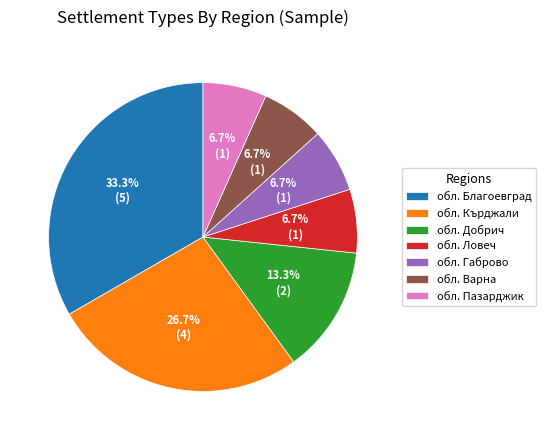

What is the ratio of the value at обл. Варна to the value at обл. Добрич?

0.5